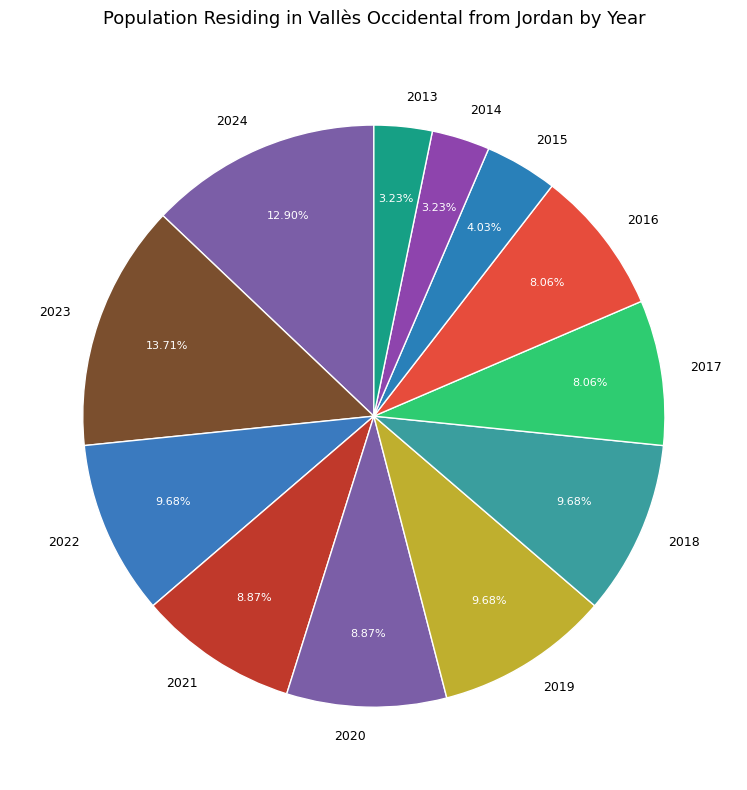

Combined, do 2021 and 2023 account for over 50%?

No